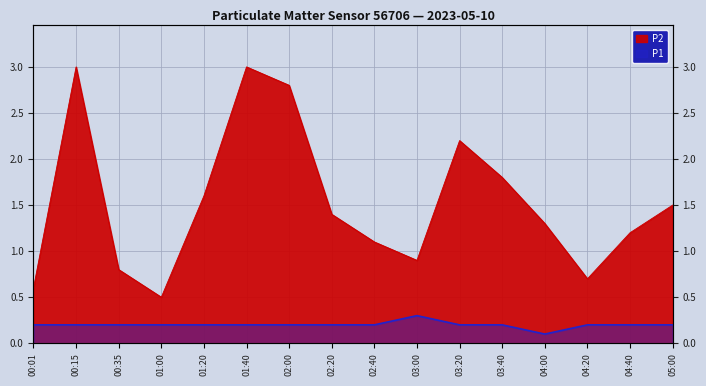

What is the sum of all P1 values?

3.2